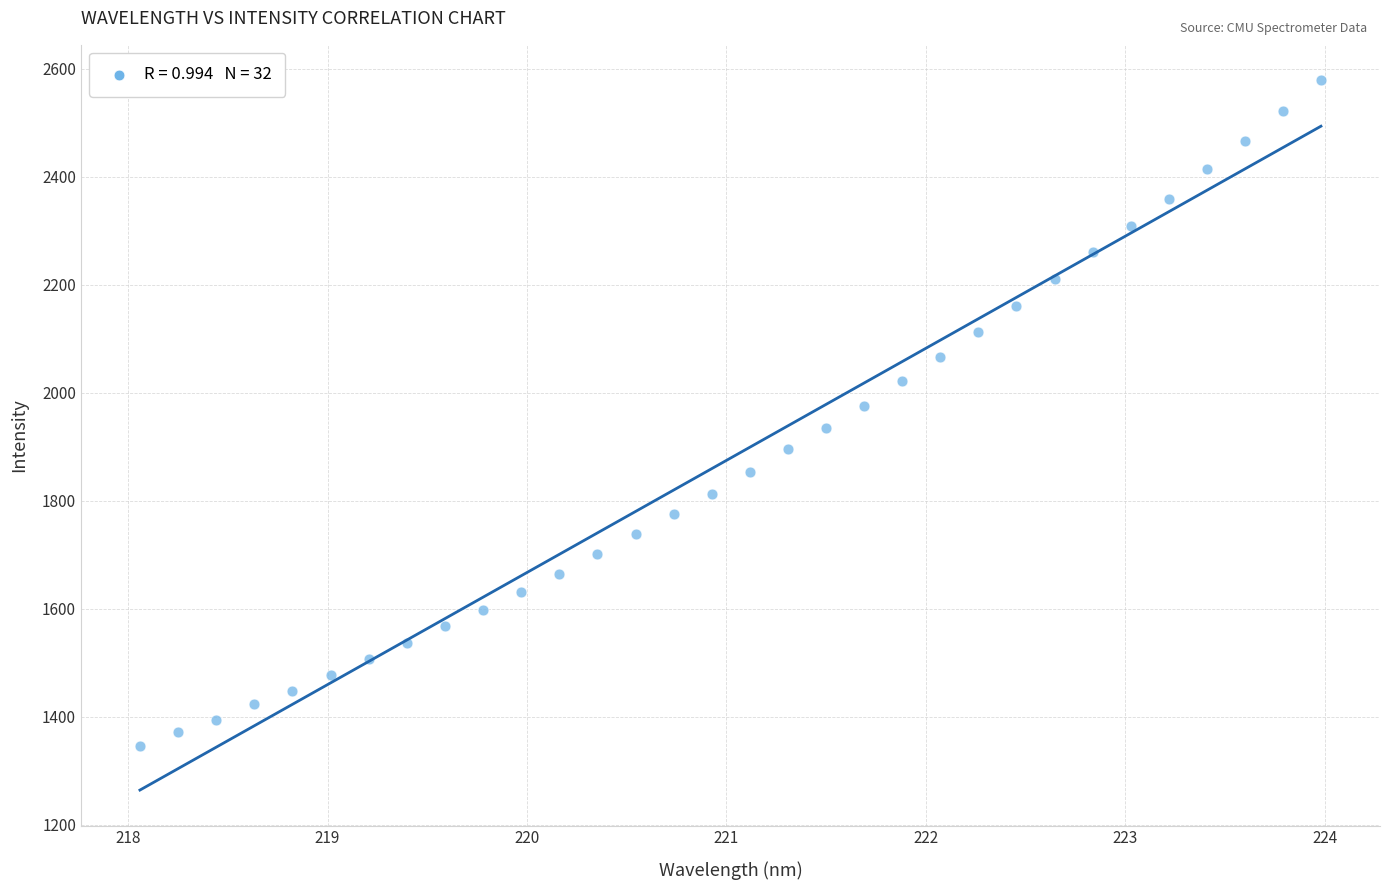

What is the range of X values (max minus min)?

5.9